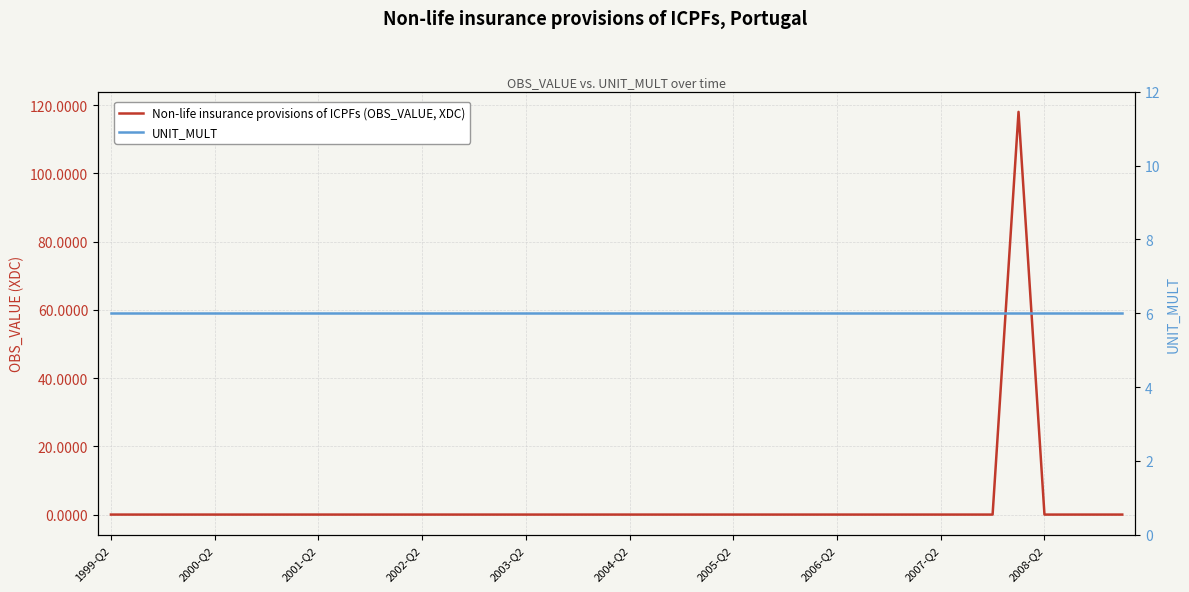

Reading left to right, extract all data points from this chart.

Non-life insurance provisions of ICPFs (OBS_VALUE, XDC): 0.0	0.0	-0.0	0.0	-0.0	-0.0	0.0	-0.0	0.0	-0.0	0.0	-0.0	0.0	-0.0	0.0	-0.0	-0.0	0.0	-0.0	0.0	-0.0	0.0	0.0	0.0	0.0	0.0	-0.0	-0.0	0.0	0.0	-0.0	0.0	-0.0	0.0	-0.0	118.0	-0.0	-0.0	0.0	0.0
UNIT_MULT: 6.0	6.0	6.0	6.0	6.0	6.0	6.0	6.0	6.0	6.0	6.0	6.0	6.0	6.0	6.0	6.0	6.0	6.0	6.0	6.0	6.0	6.0	6.0	6.0	6.0	6.0	6.0	6.0	6.0	6.0	6.0	6.0	6.0	6.0	6.0	6.0	6.0	6.0	6.0	6.0